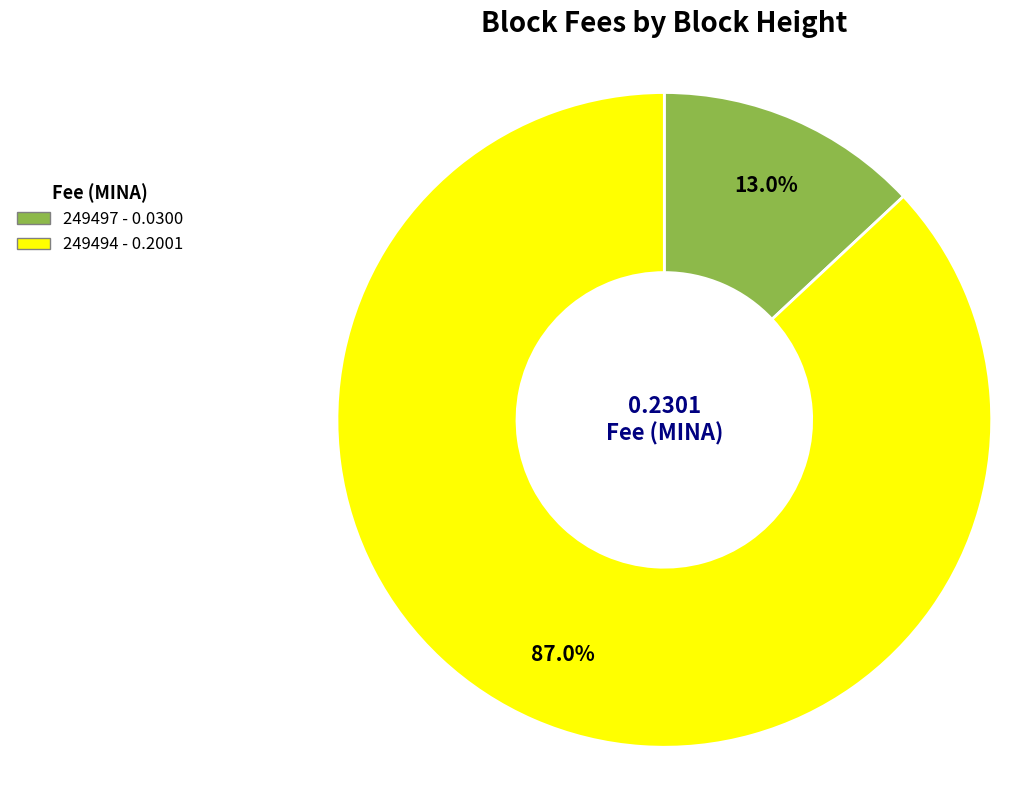

To the nearest percent, what portion does 249497 represent?

13%